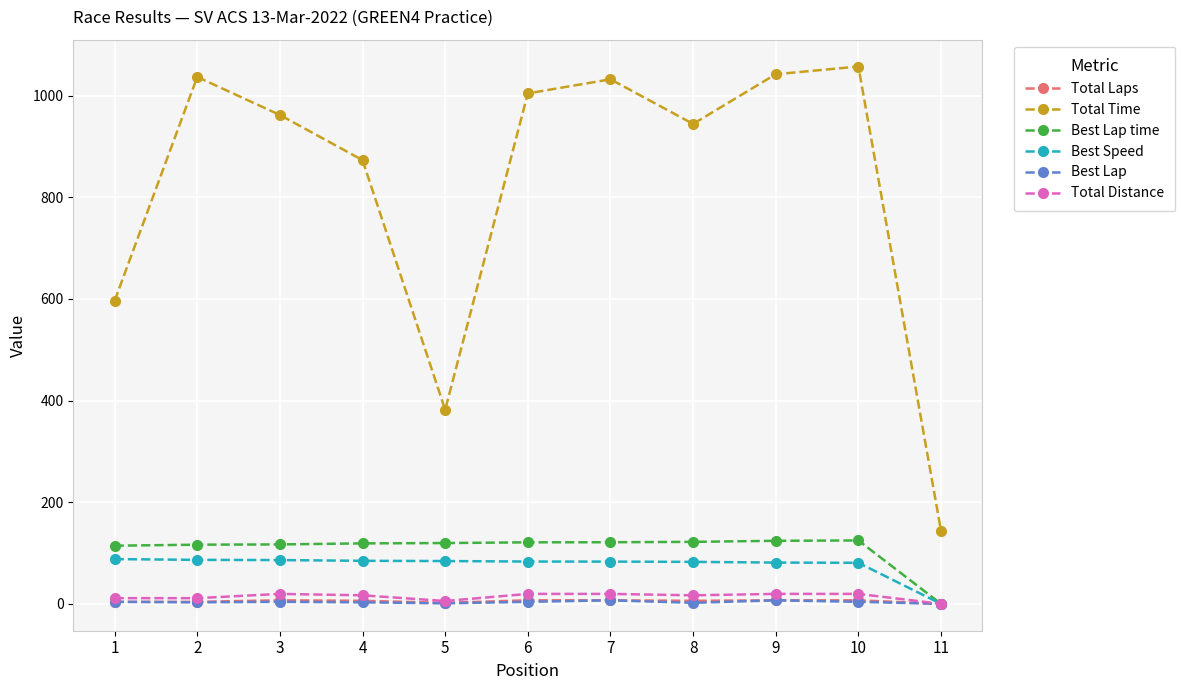

Which category has the highest value in the Total Time series?

10